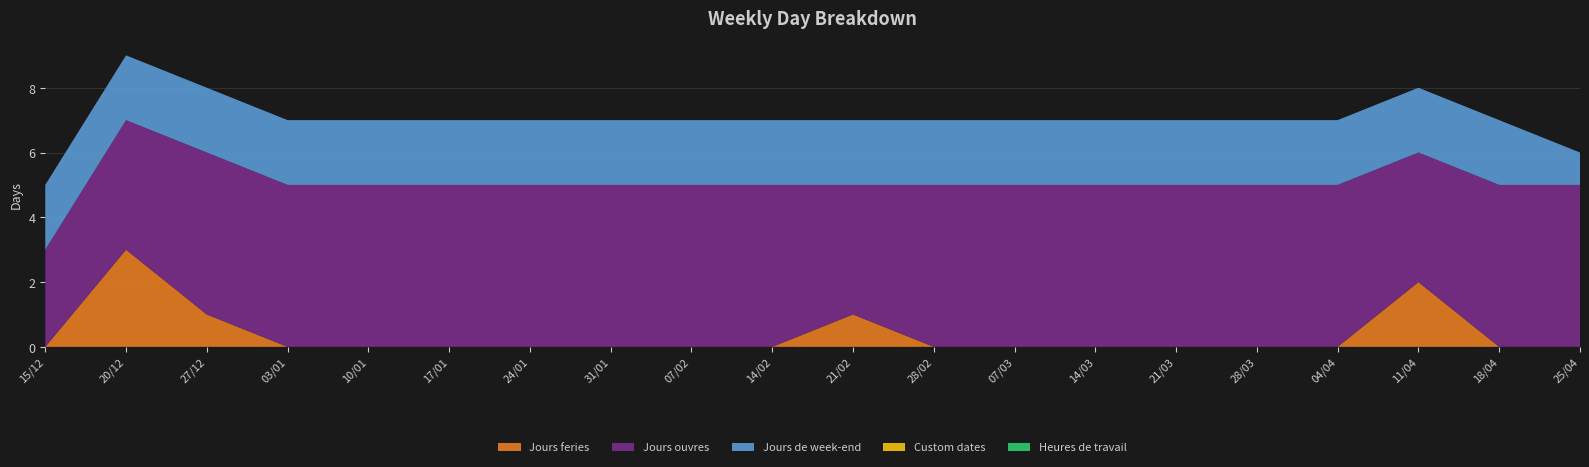

Reading right to left, extract all data points from this chart.

Jours feries: 25/04=0	18/04=0	11/04=2	04/04=0	28/03=0	21/03=0	14/03=0	07/03=0	28/02=0	21/02=1	14/02=0	07/02=0	31/01=0	24/01=0	17/01=0	10/01=0	03/01=0	27/12=1	20/12=3	15/12=0
Jours ouvres: 25/04=5	18/04=5	11/04=4	04/04=5	28/03=5	21/03=5	14/03=5	07/03=5	28/02=5	21/02=4	14/02=5	07/02=5	31/01=5	24/01=5	17/01=5	10/01=5	03/01=5	27/12=5	20/12=4	15/12=3
Jours de week-end: 25/04=1	18/04=2	11/04=2	04/04=2	28/03=2	21/03=2	14/03=2	07/03=2	28/02=2	21/02=2	14/02=2	07/02=2	31/01=2	24/01=2	17/01=2	10/01=2	03/01=2	27/12=2	20/12=2	15/12=2
Custom dates: 25/04=0	18/04=0	11/04=0	04/04=0	28/03=0	21/03=0	14/03=0	07/03=0	28/02=0	21/02=0	14/02=0	07/02=0	31/01=0	24/01=0	17/01=0	10/01=0	03/01=0	27/12=0	20/12=0	15/12=0
Heures de travail: 25/04=0	18/04=0	11/04=0	04/04=0	28/03=0	21/03=0	14/03=0	07/03=0	28/02=0	21/02=0	14/02=0	07/02=0	31/01=0	24/01=0	17/01=0	10/01=0	03/01=0	27/12=0	20/12=0	15/12=0